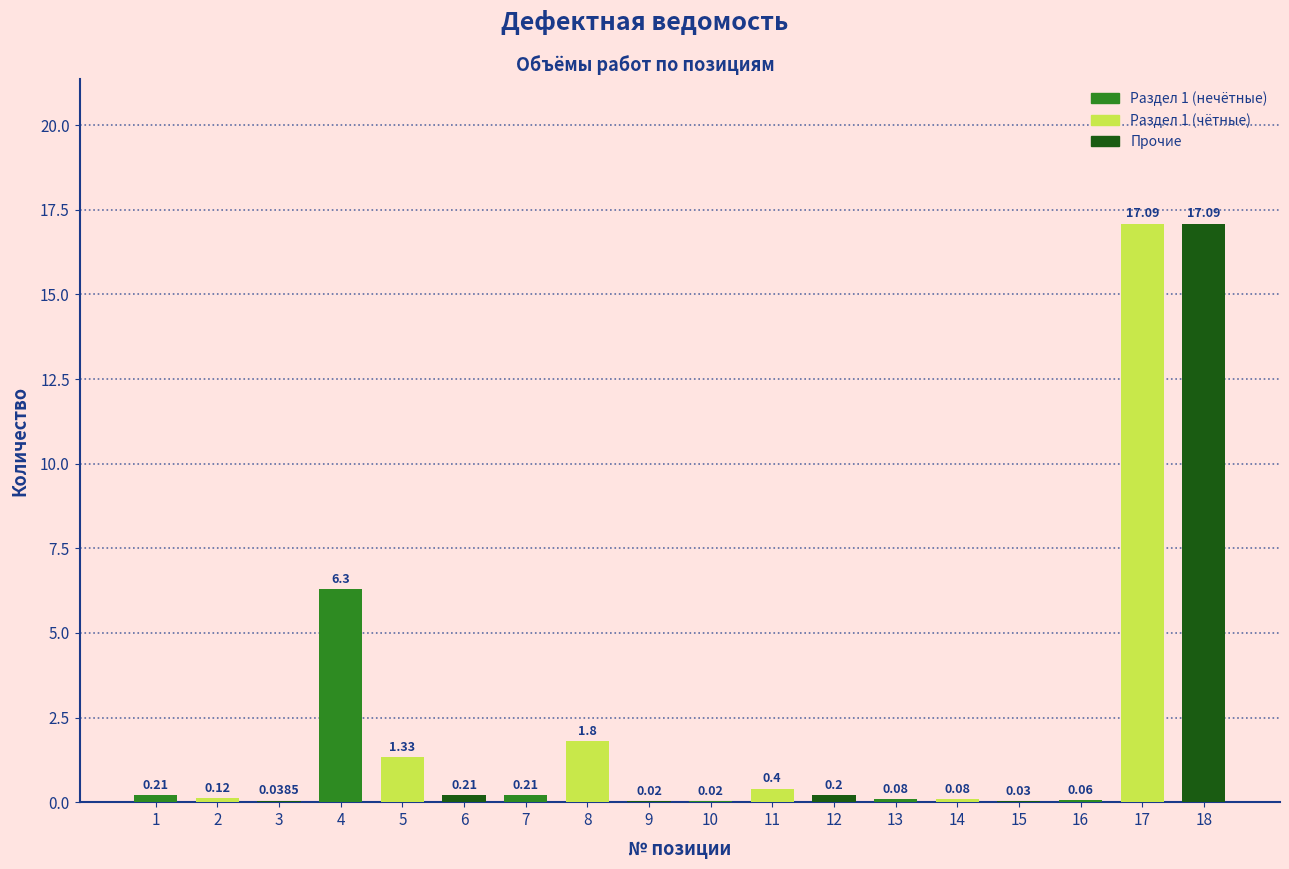

What is the difference between the values at 7 and 8?

1.6